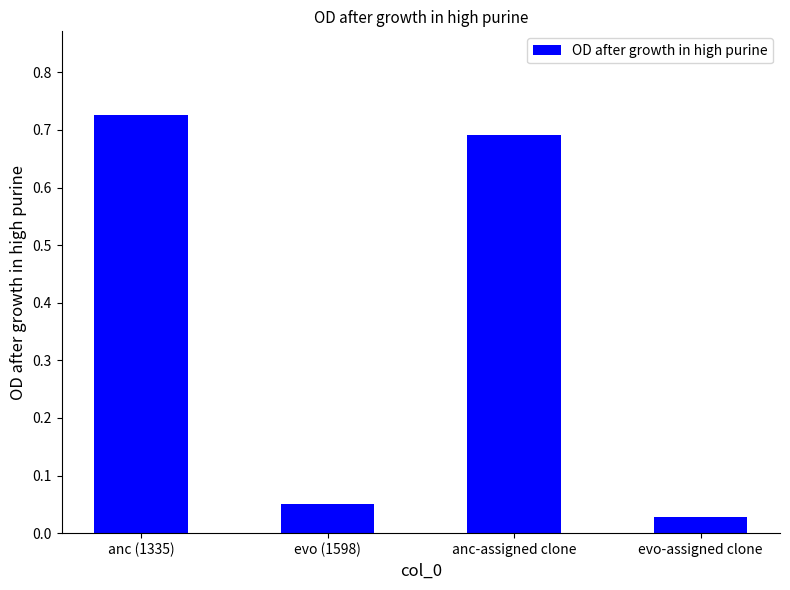

List the labels in order of value, largest first.

anc (1335), anc-assigned clone, evo (1598), evo-assigned clone